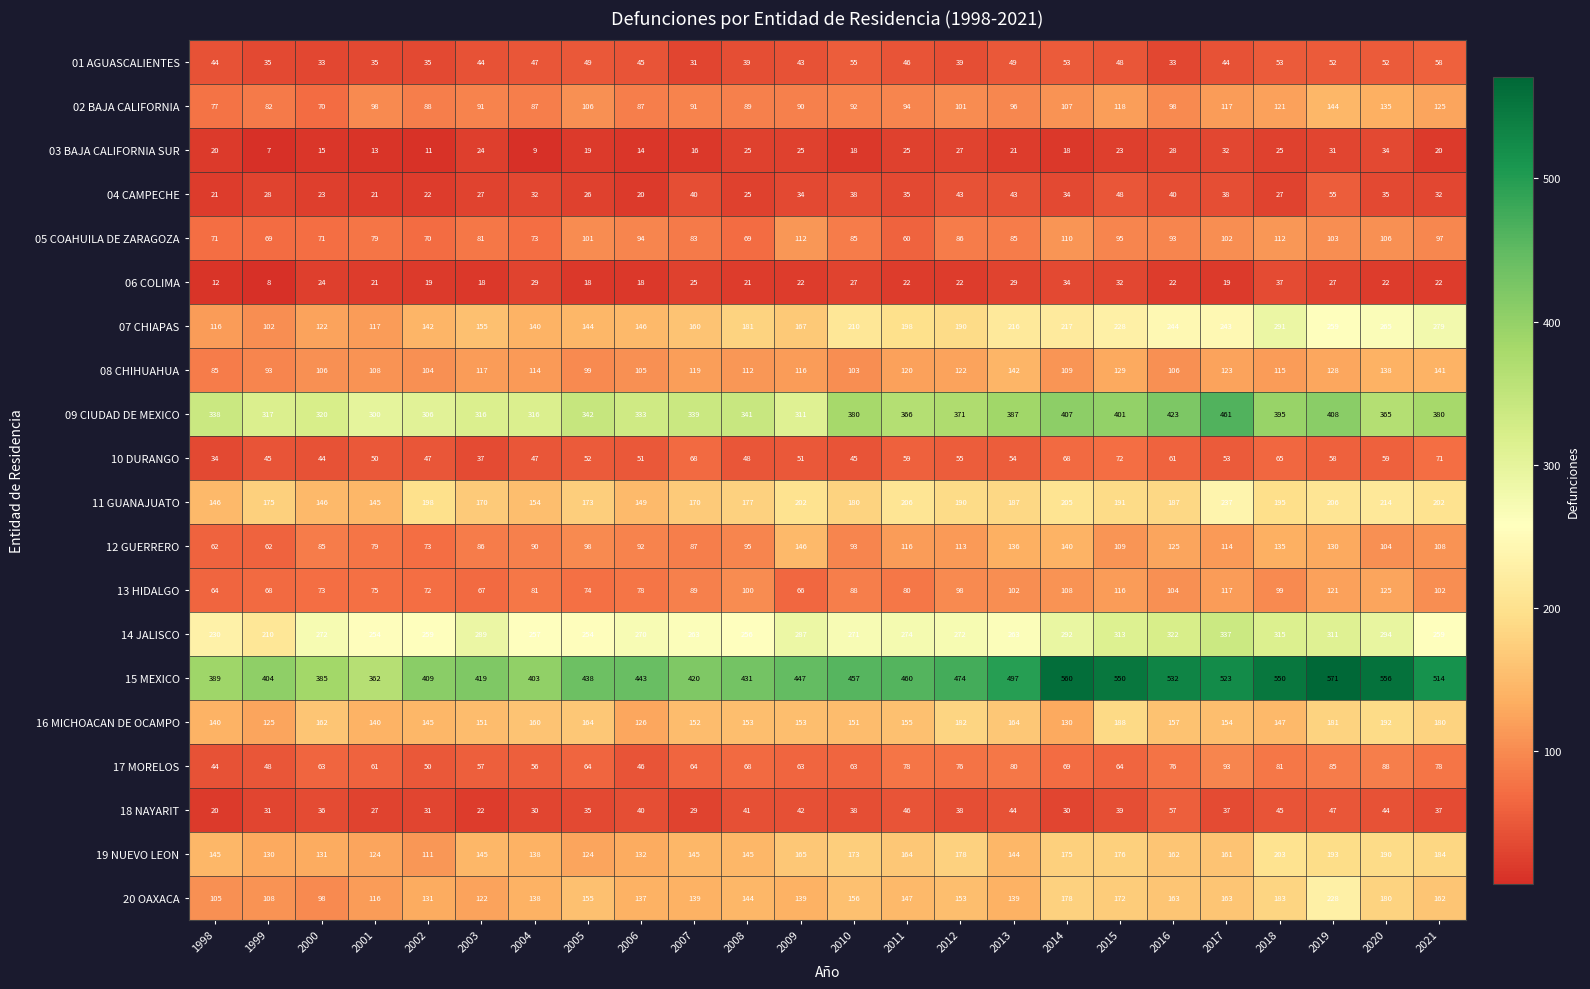

What is the sum of the 07 CHIAPAS values at 1999 and 1998?

218